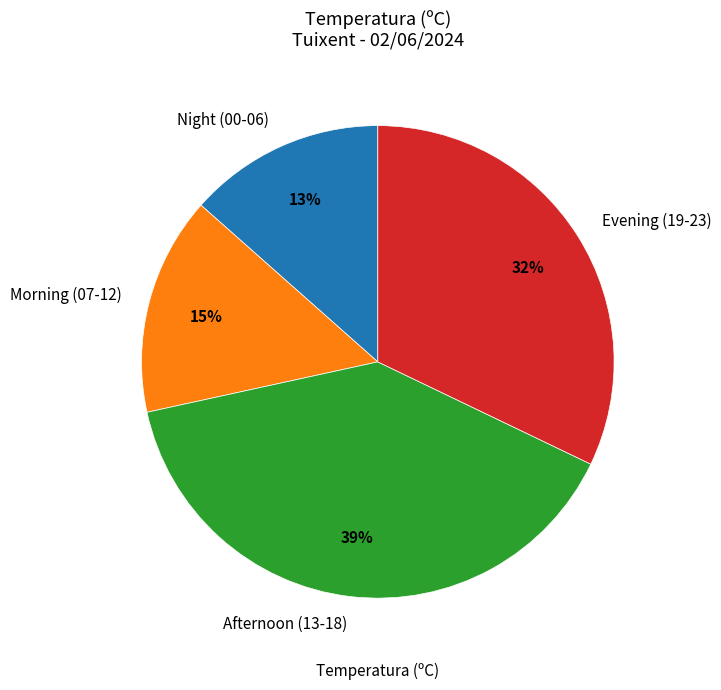

Does Morning (07-12) account for over 50% of the chart?

No